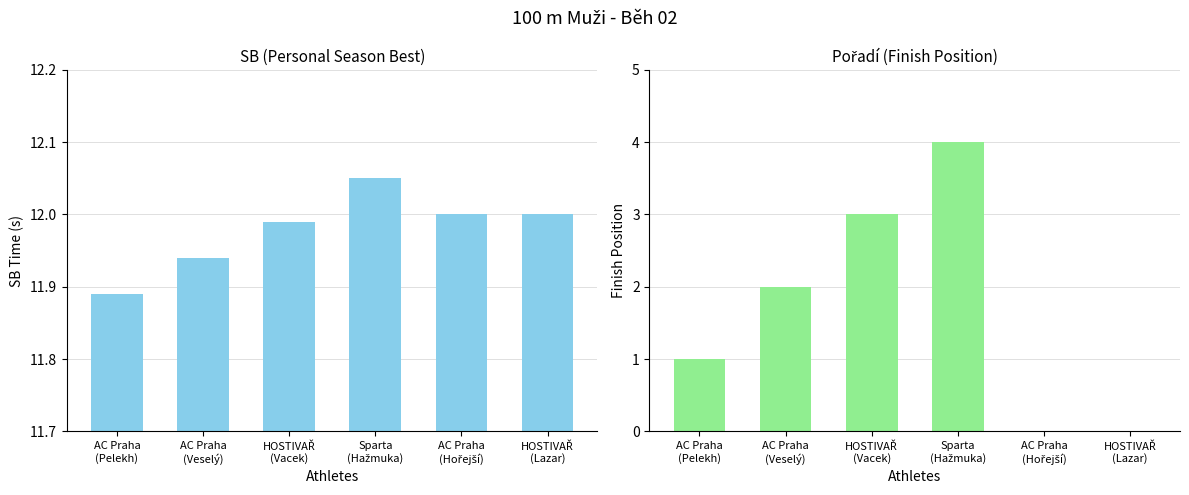

What is the approximate value of Pořadí at Sparta
(Hažmuka)?

4.0